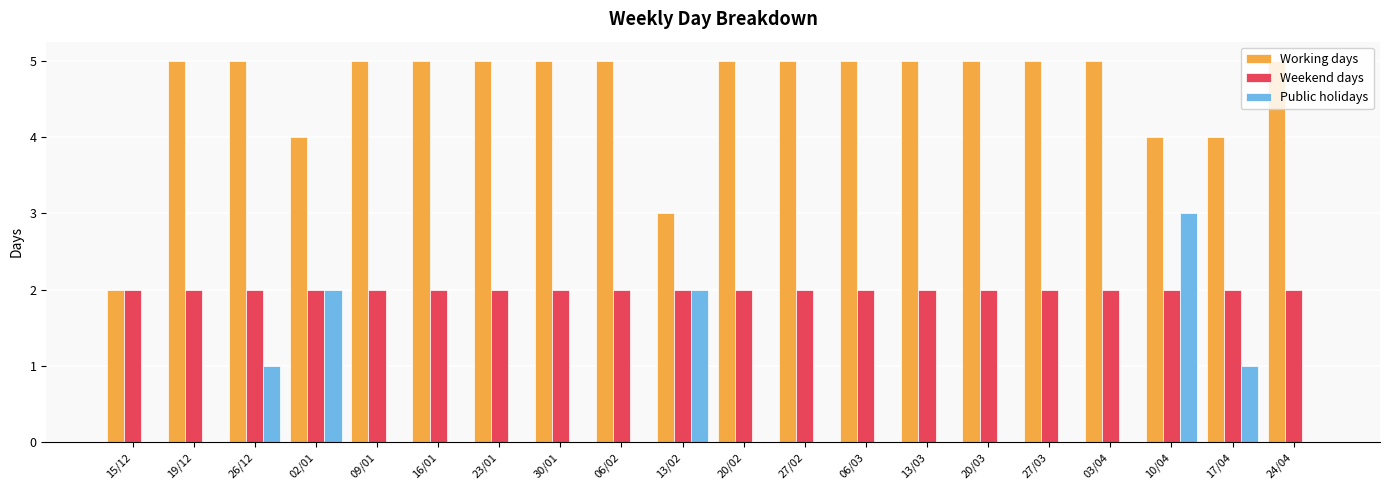

Which series changed the most between 13/03 and 10/04?

Public holidays